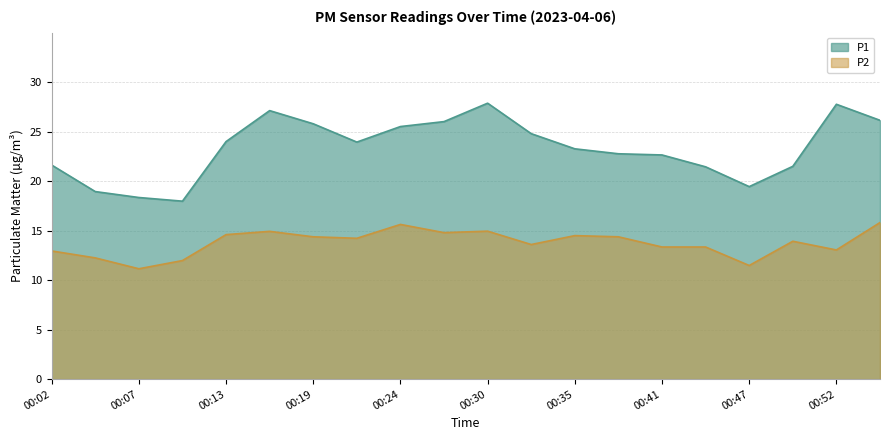

What is the difference between the maximum and minimum values in the P1 series?

9.9